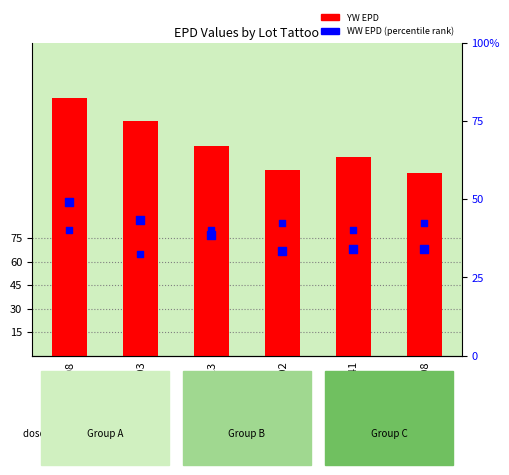

What is the ratio of the value at D413 to the value at L408?

1.1